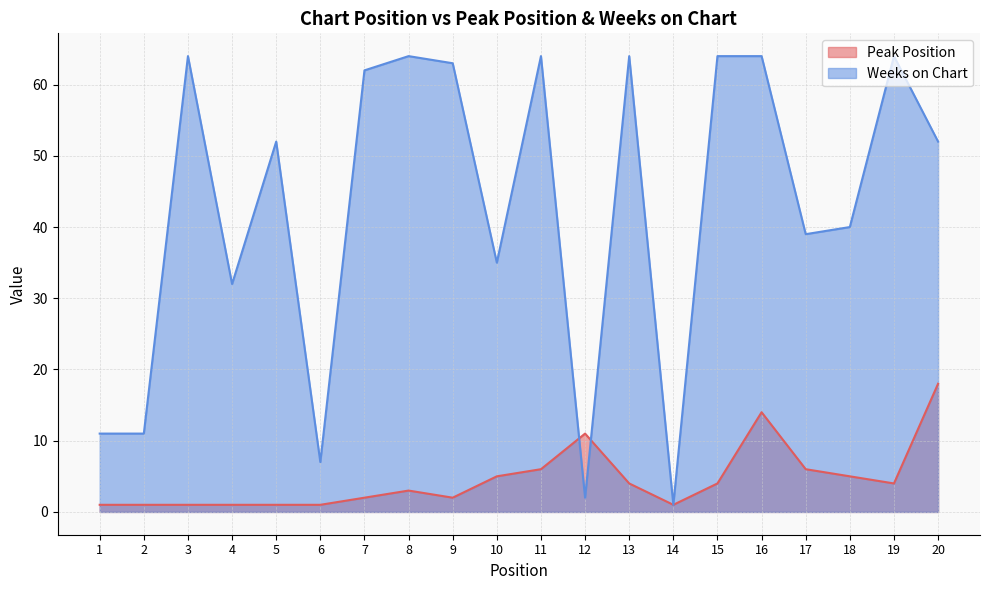

Where does the Peak Position series first go above 4?

10